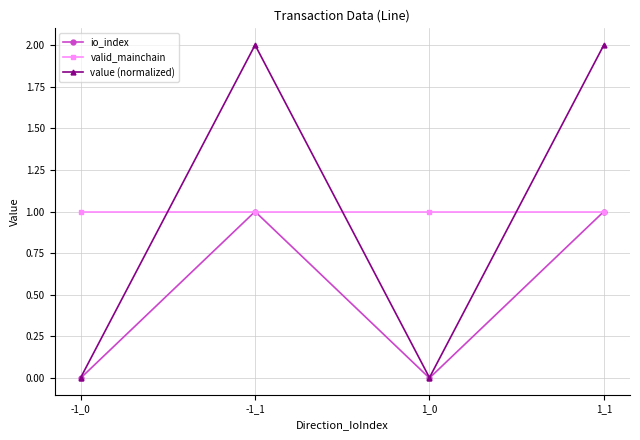

After their last crossing, which series has the higher values: value (normalized) or valid_mainchain?

value (normalized)